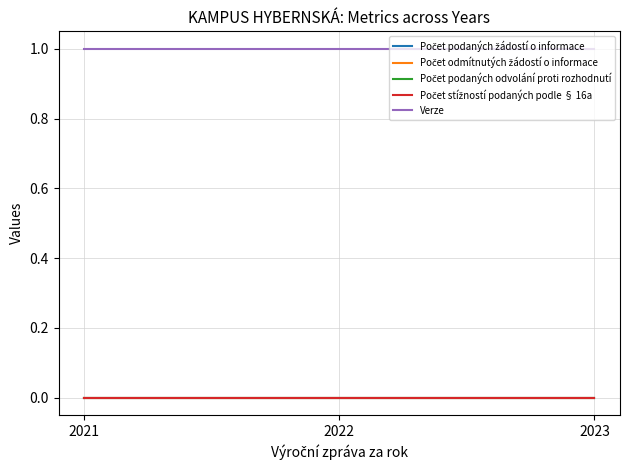

Is this an area chart (filled region under the line)?

No